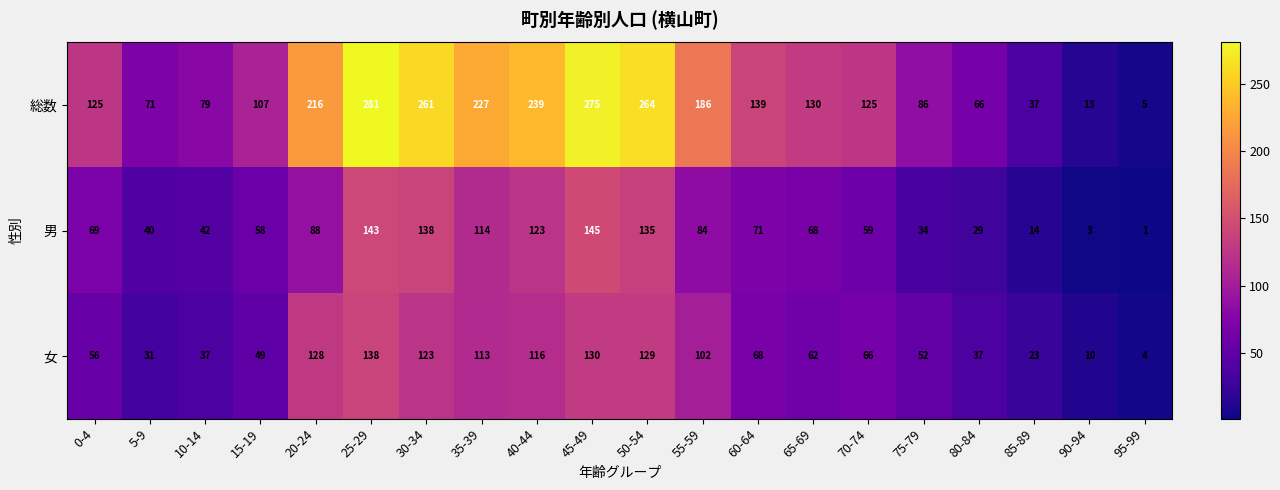

Which category has the highest value in the 女 series?

25-29